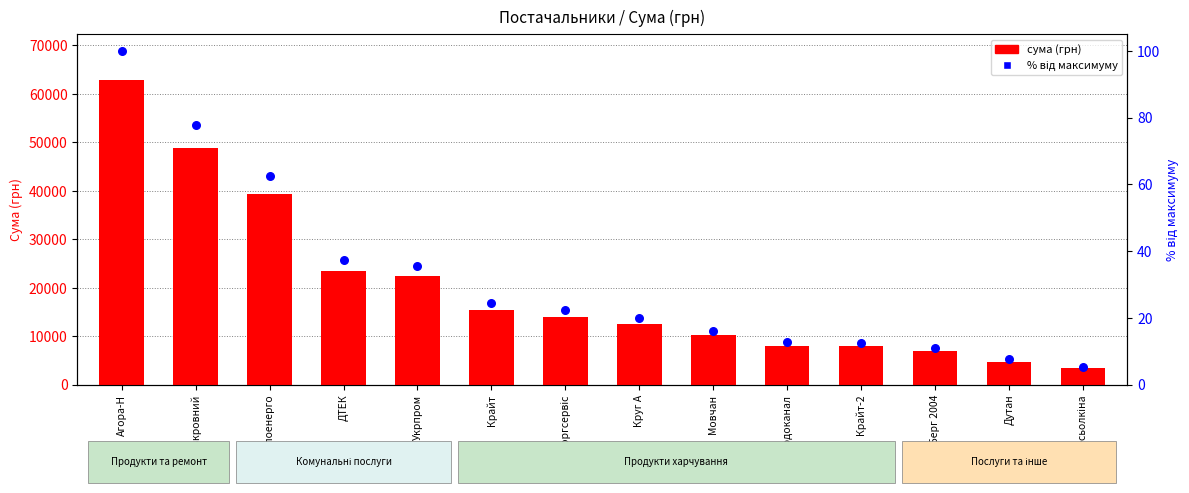

Is the value of сума (грн) at Водоканал greater than the value of відсоток від максимуму at Укрпром?

Yes